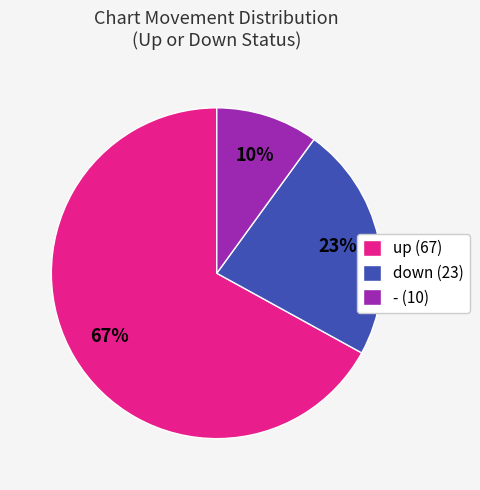

Which slice represents more than half of the pie?

up